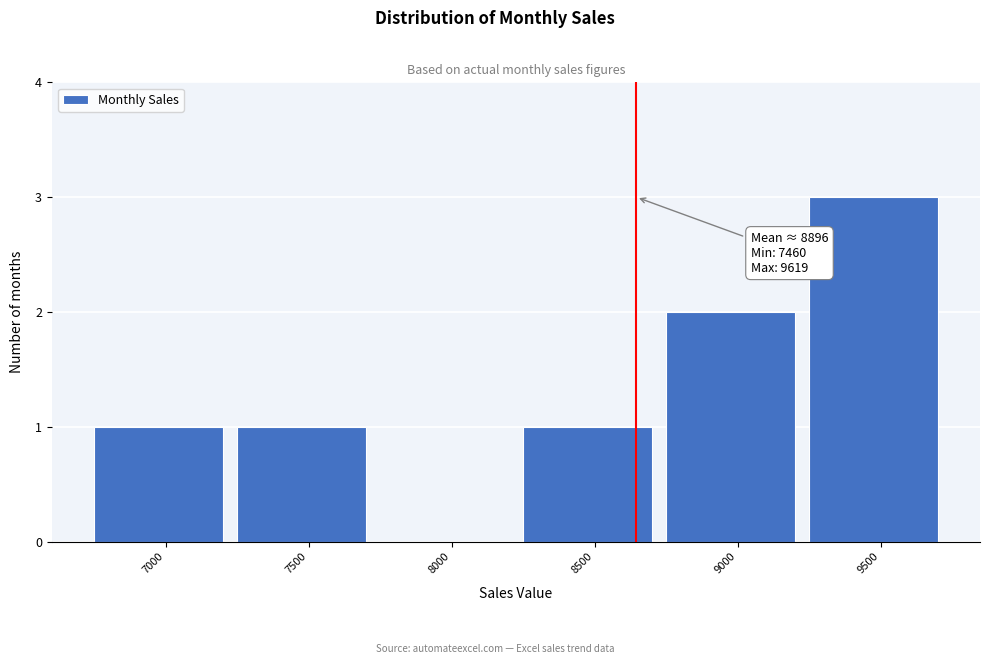

Reading left to right, list all the values displayed in this chart.

7000=1	7500=1	8000=0	8500=1	9000=2	9500=3